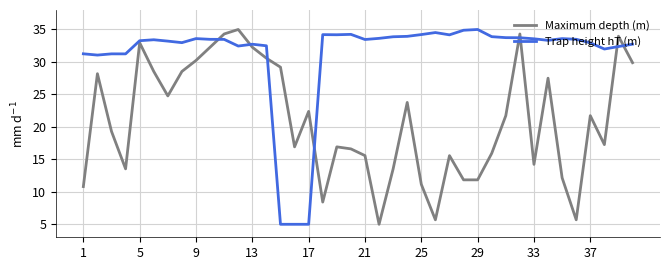

Rank the series by their average value, from lowest to highest.

Maximum depth (m), Trap height hT (m)